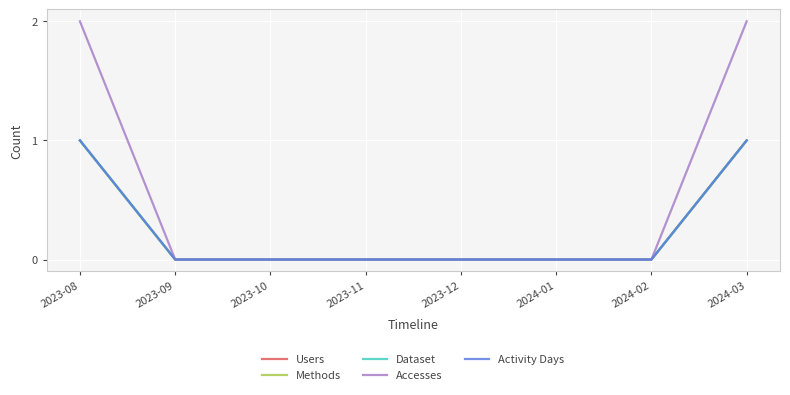

What position from the right is 2024-03?

1